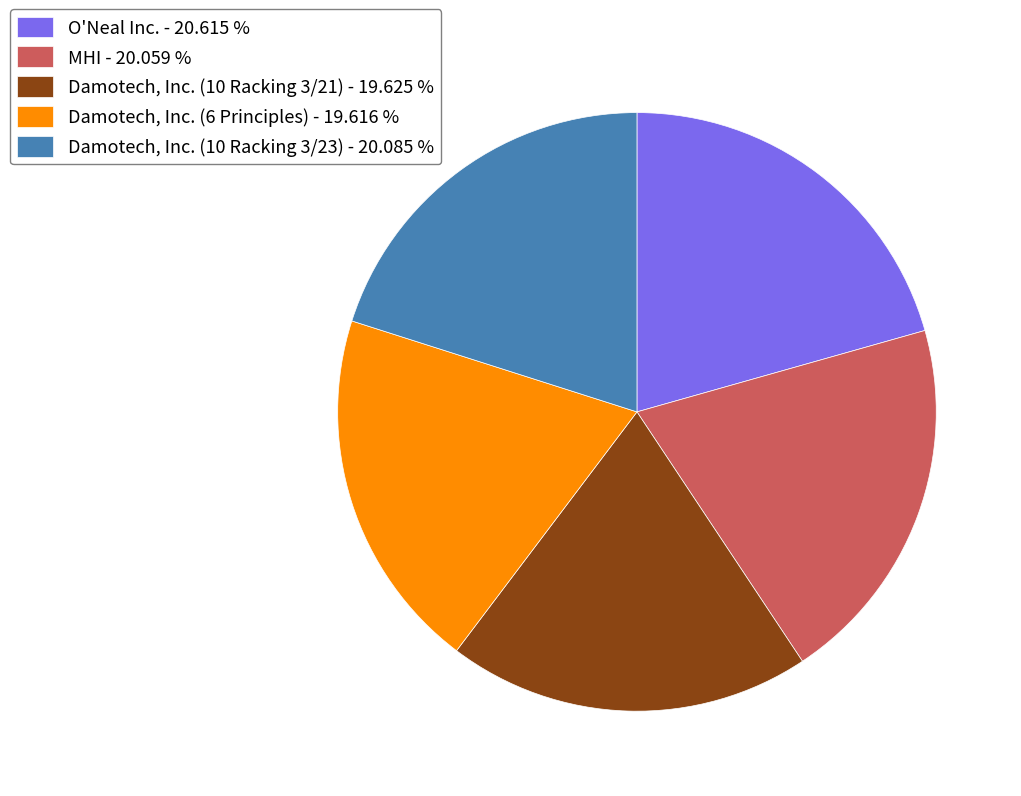

How many segments does this pie chart have?

5